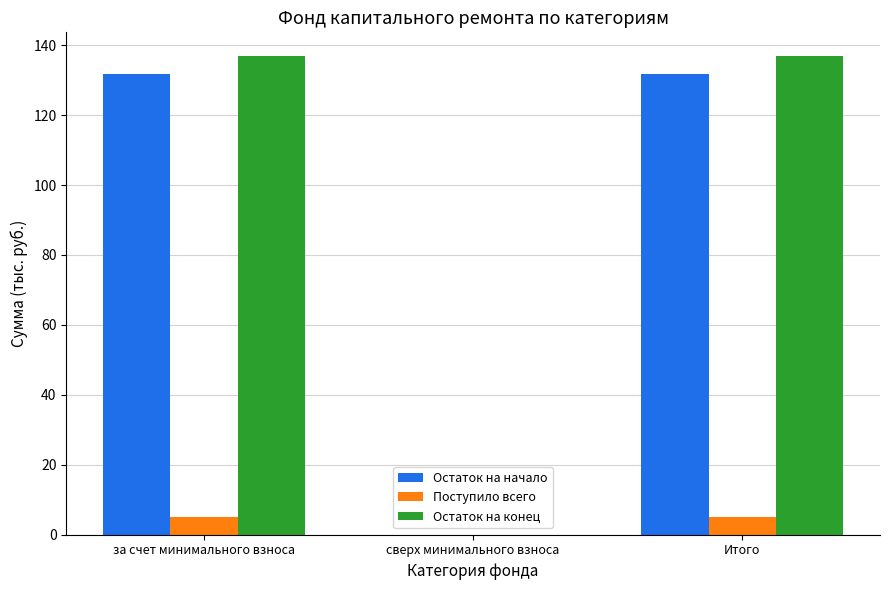

What is the maximum value shown in the chart?

136.8